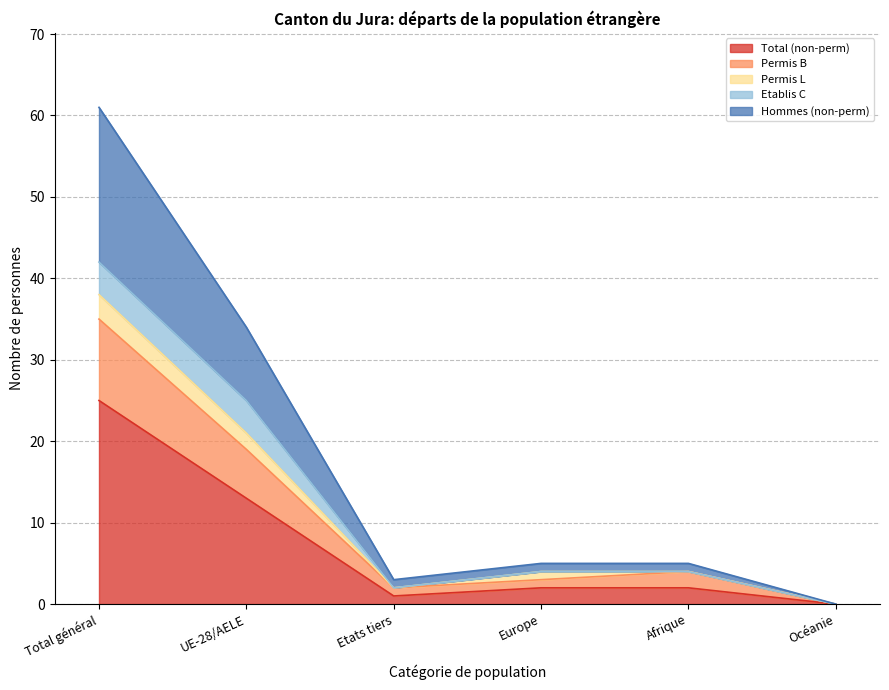

True or false: Total (non-perm) and Permis B cross at least once.

False